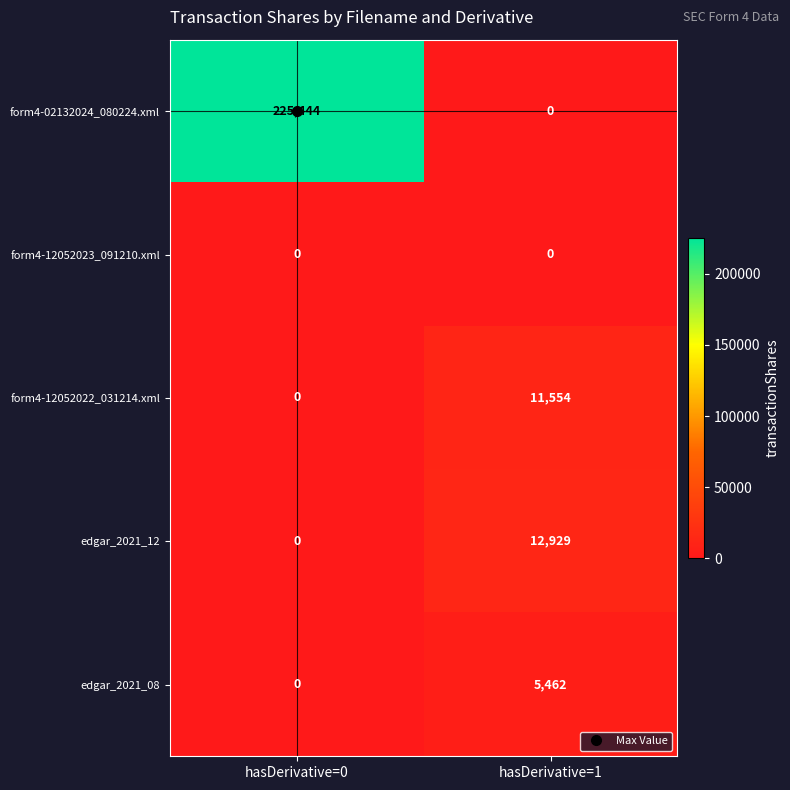

List the series in order of their peak value, highest first.

form4-02132024_080224.xml, edgar_2021_12, form4-12052022_031214.xml, edgar_2021_08, form4-12052023_091210.xml